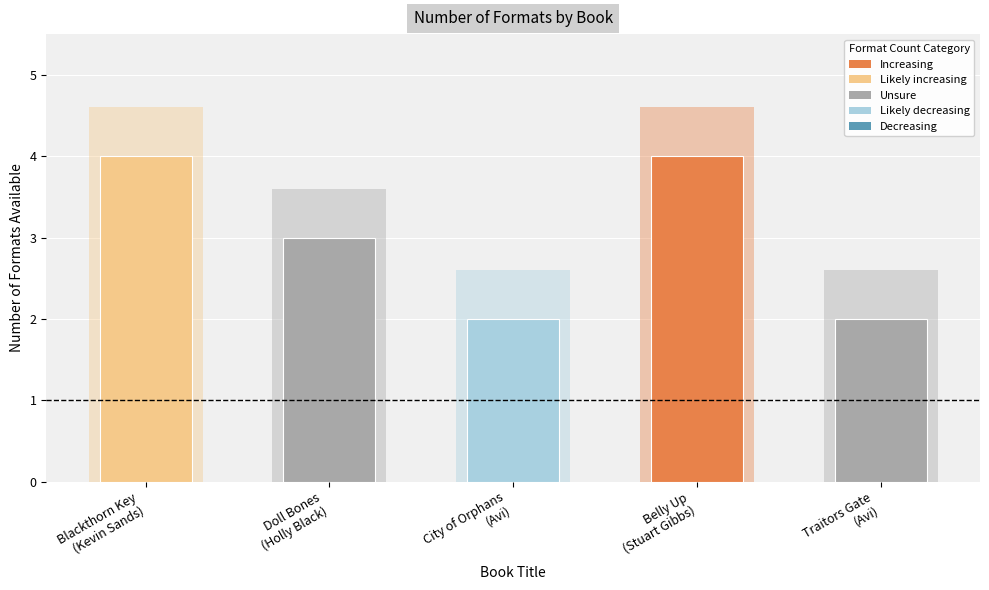

Read the value at Blackthorn Key
(Kevin Sands).

4